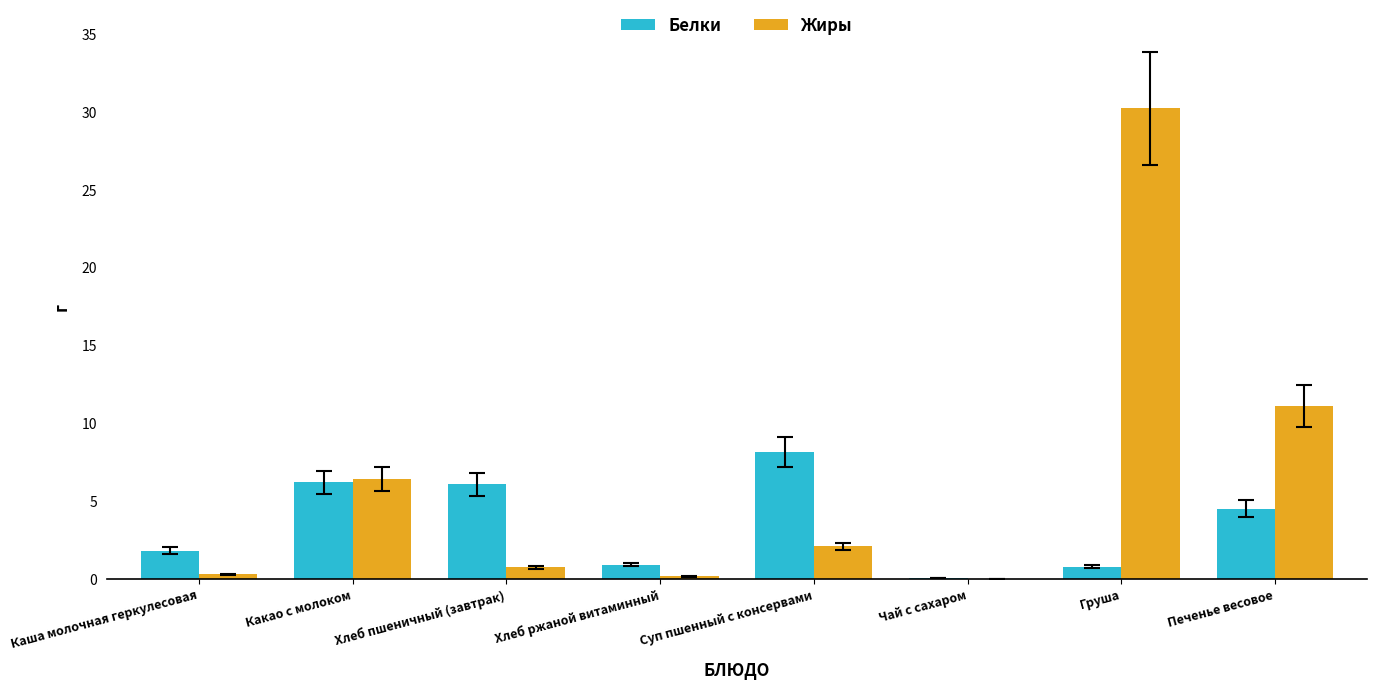

The Белки series shows 8.1 at Суп пшенный с консервами. True or false?

True